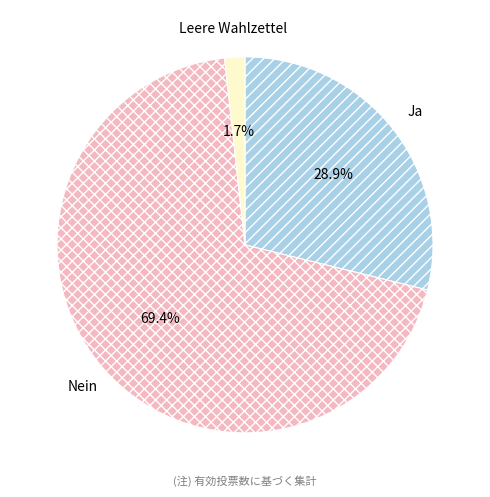

Count the number of slices in the pie.

3